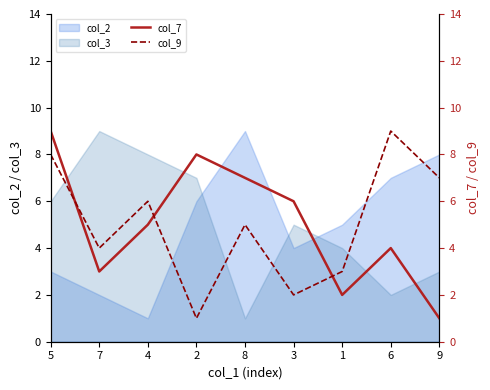

What is the spread (max minus min) of values at 4?

1